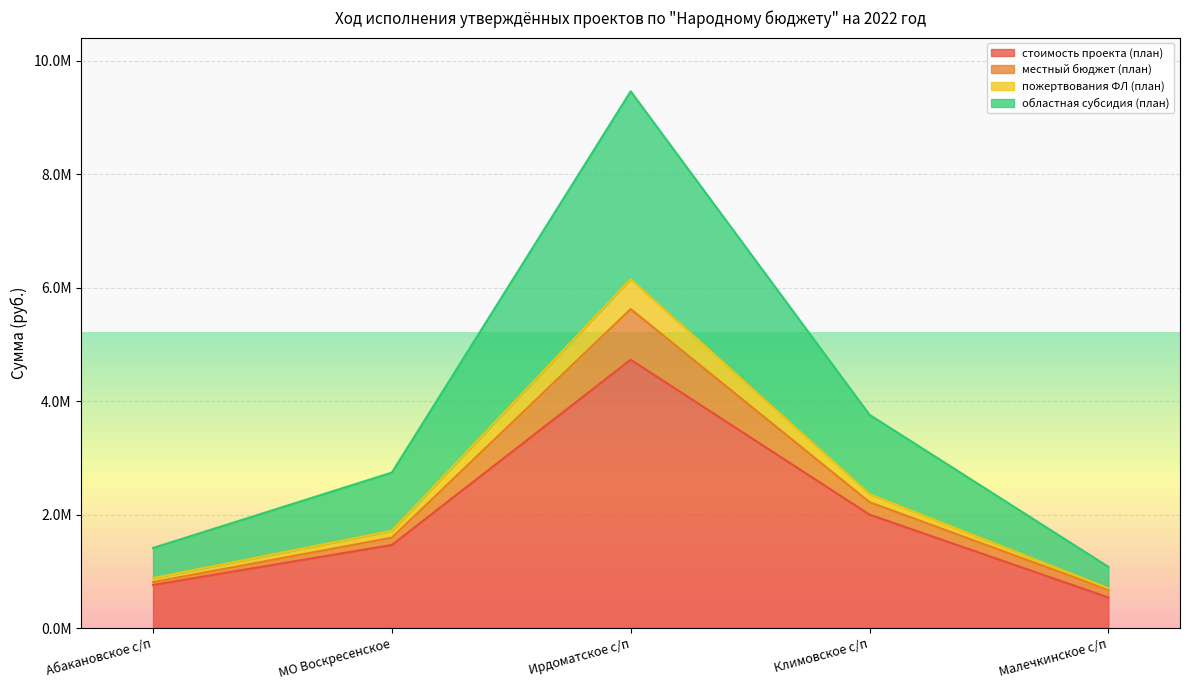

At which label does стоимость проекта (план) first exceed 1465594?

Ирдоматское с/п